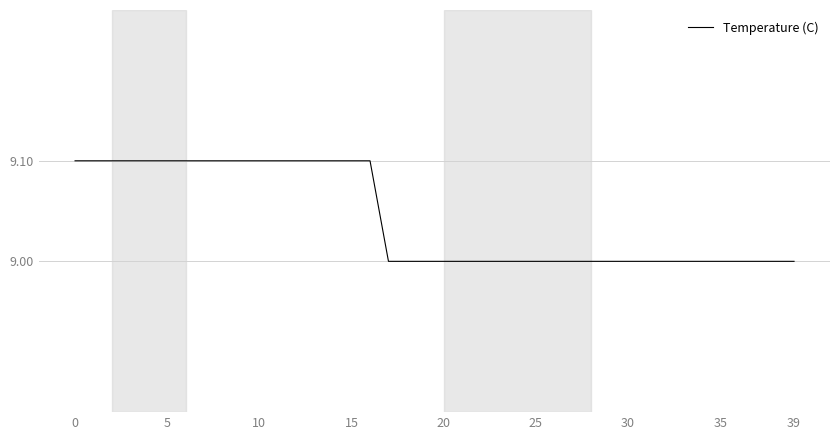

Does the chart have visible grid lines?

Yes